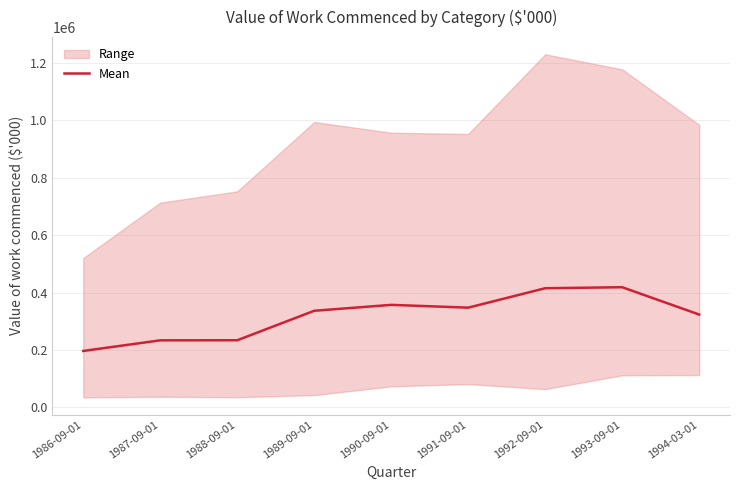

How many categories are shown in the chart?

9